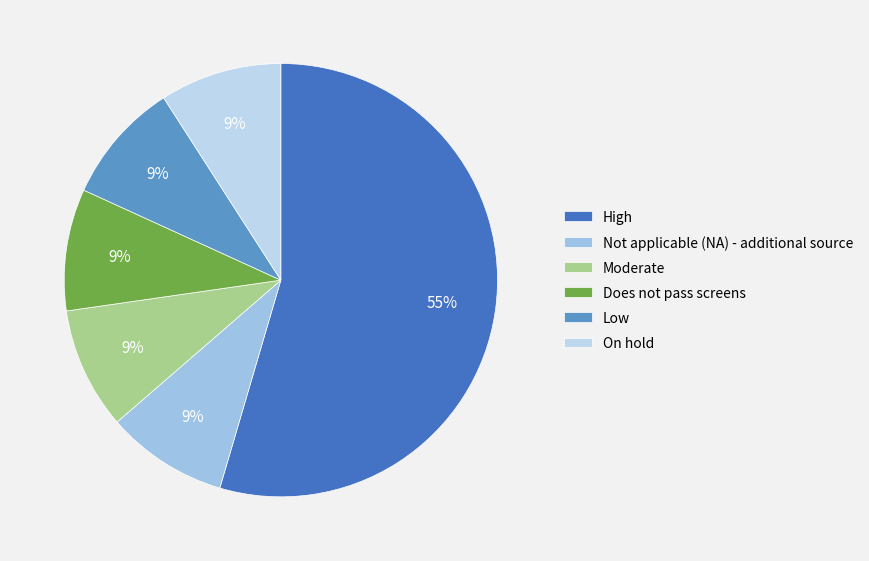

To the nearest percent, what is the average slice percentage?

17%